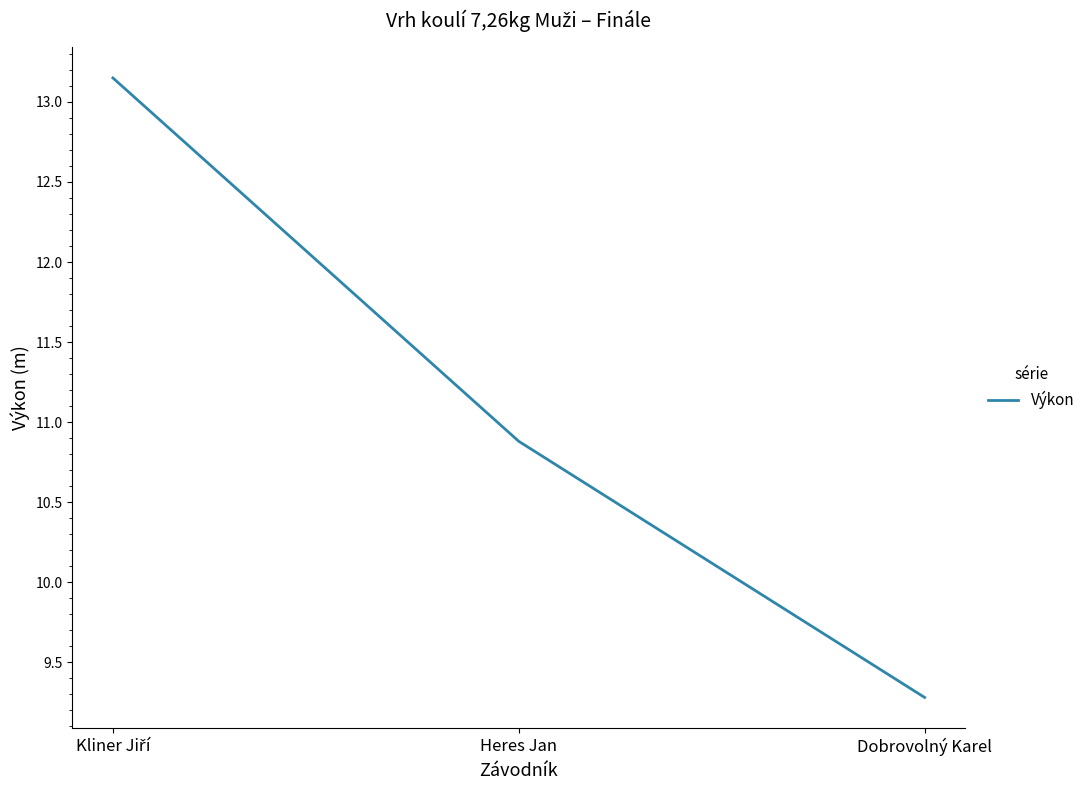

The chart shows a value of 2.3 at Dobrovolný Karel. True or false?

False